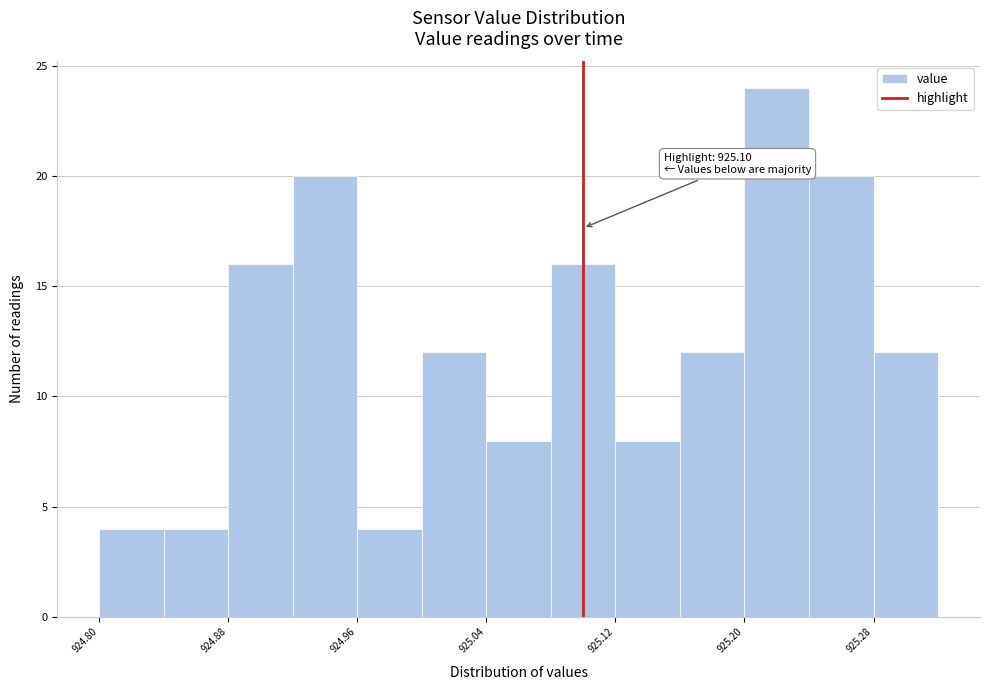

Which range on the x-axis has the tallest bar?

925.20 to 925.24